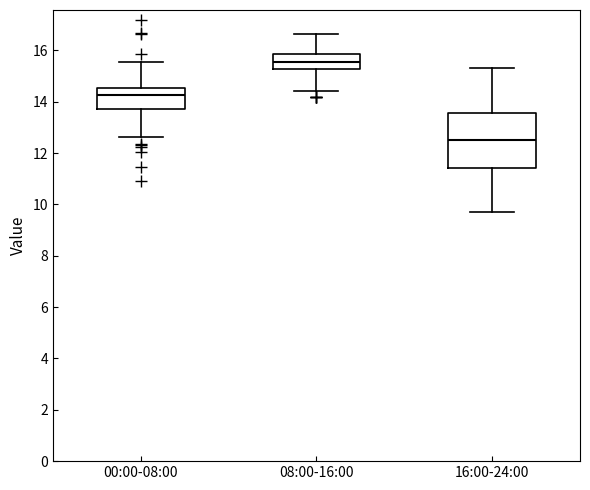

Where is the upper edge of the box for 16:00-24:00 on the y-axis? The values are not printed on the chart, so give them approximately, as read against the axis.

13.6